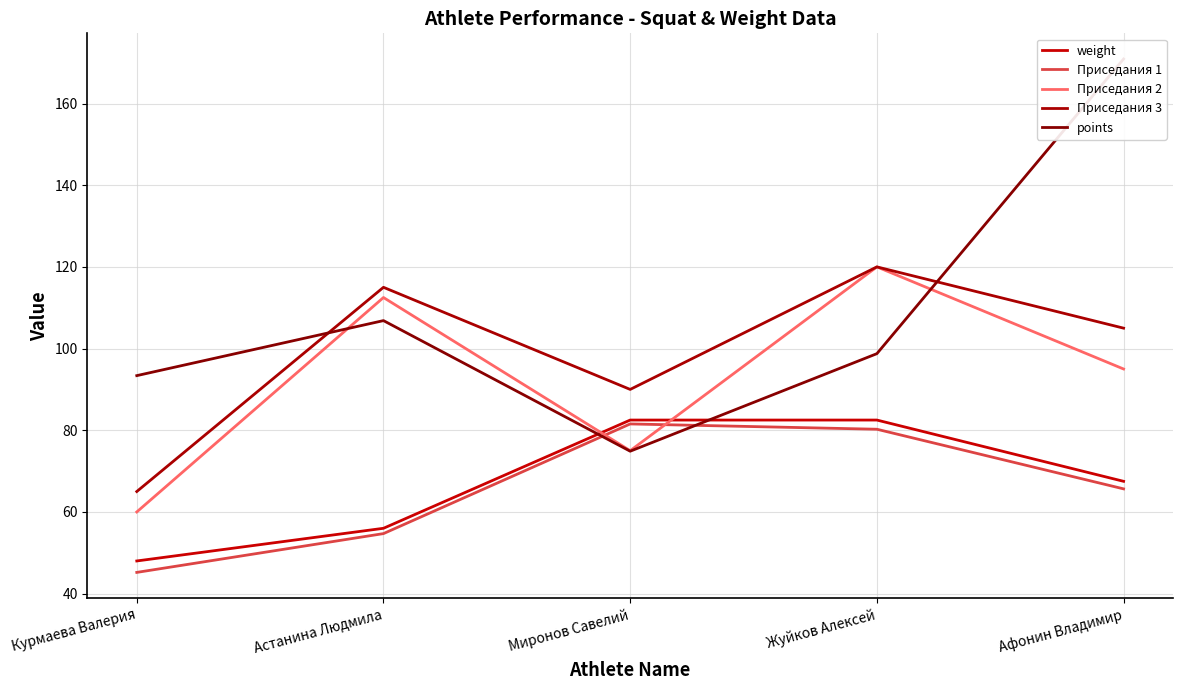

What is the lowest value of the weight series?

48.0